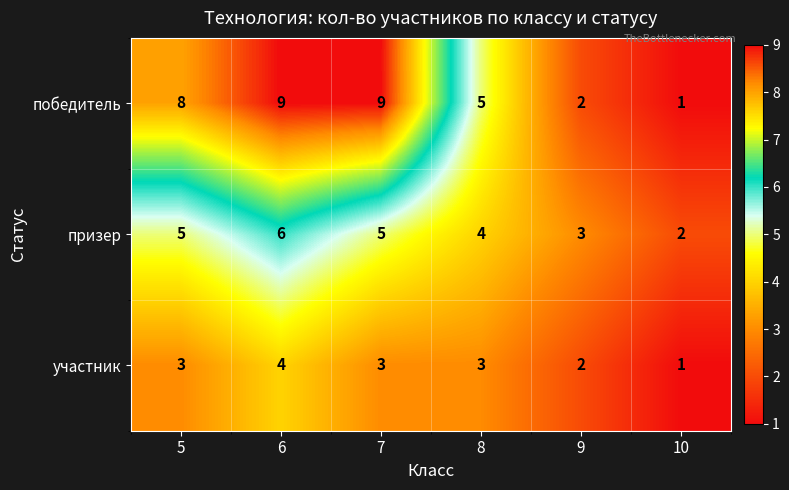

Rank the series by their average value, from highest to lowest.

победитель, призер, участник